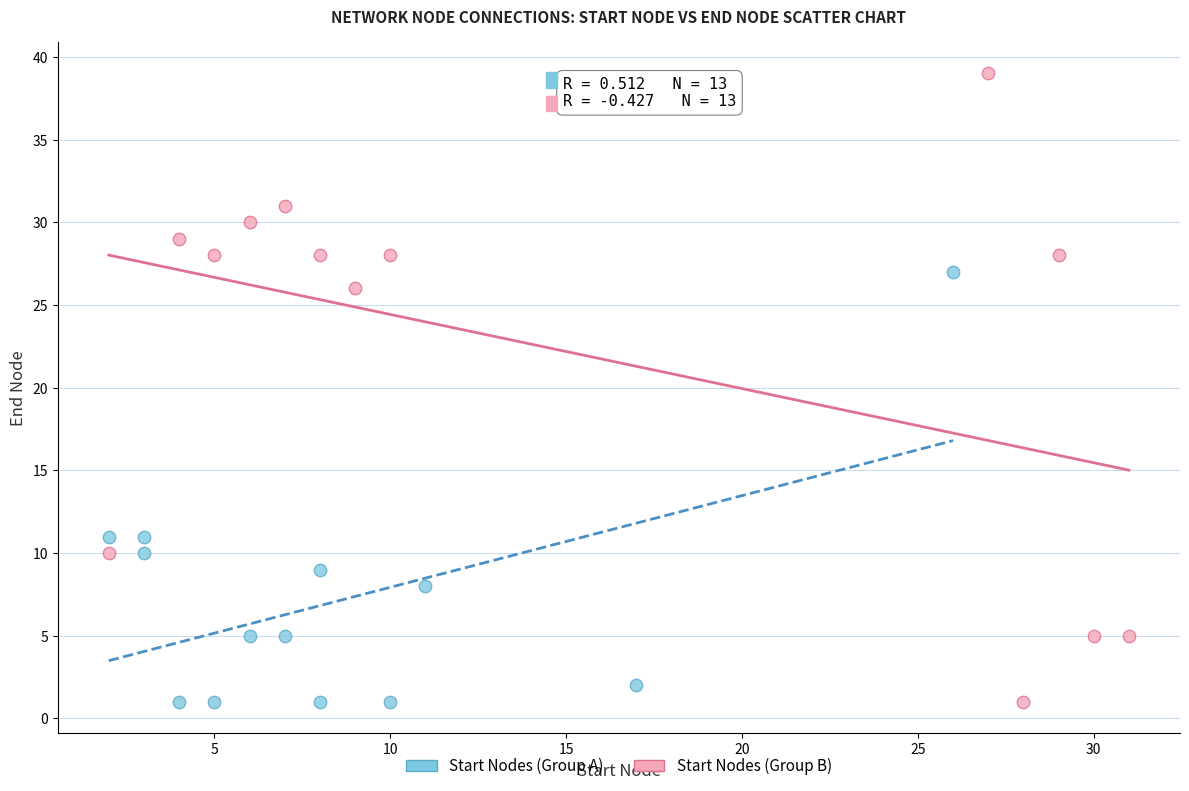

Which series reaches the maximum Y coordinate?

Start Nodes (Group B)